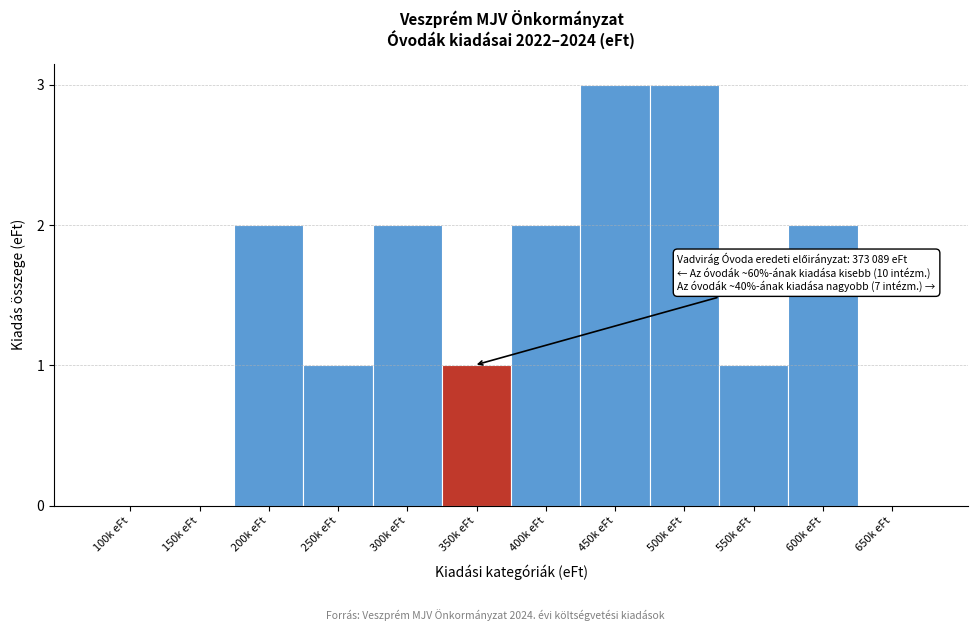

Reading left to right, list all the values displayed in this chart.

100k eFt=0	150k eFt=0	200k eFt=2	250k eFt=1	300k eFt=2	350k eFt=1	400k eFt=2	450k eFt=3	500k eFt=3	550k eFt=1	600k eFt=2	650k eFt=0